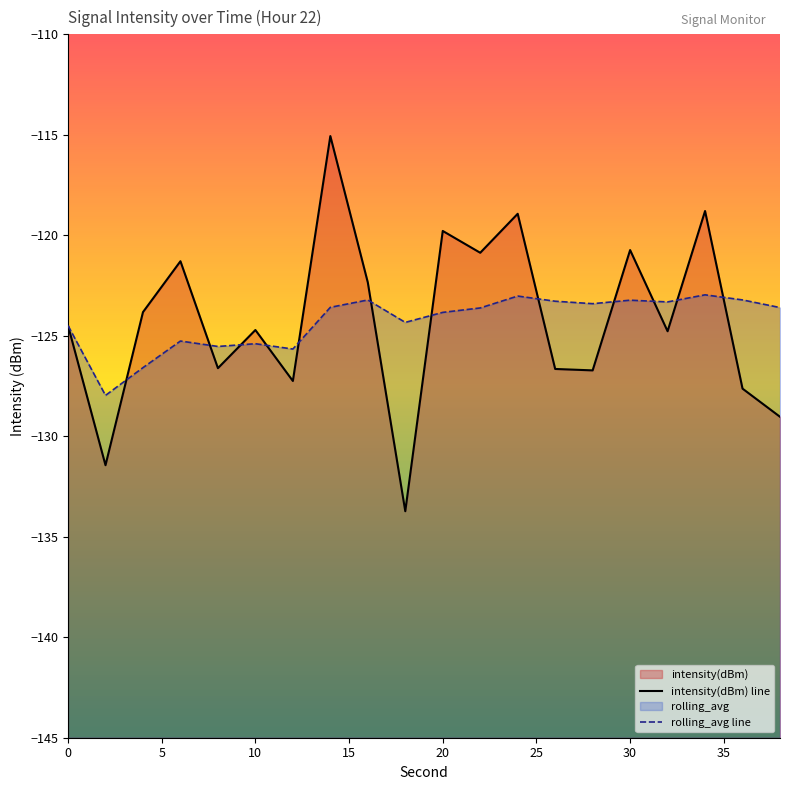

Does the chart have visible grid lines?

No